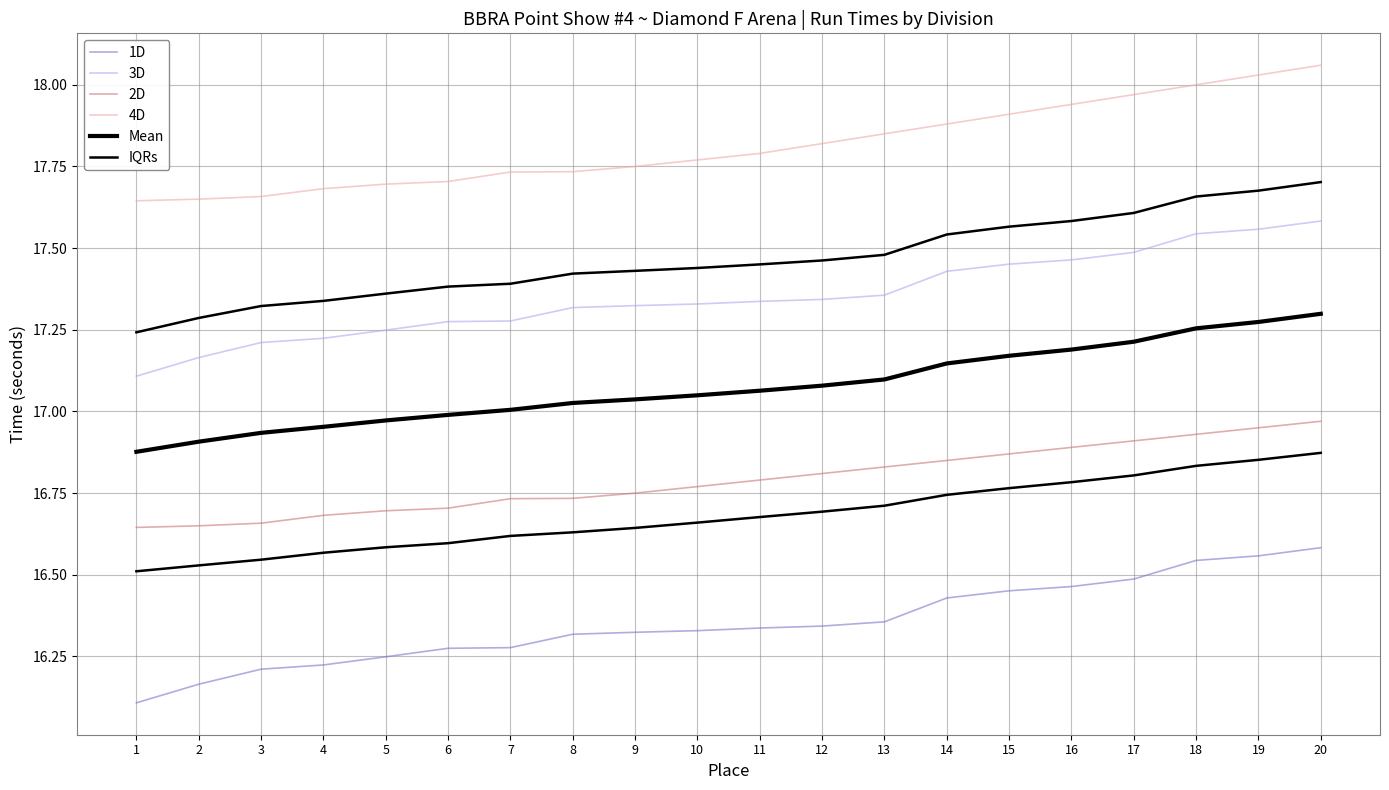

The value of 1D at 2 is 16.2. True or false?

True